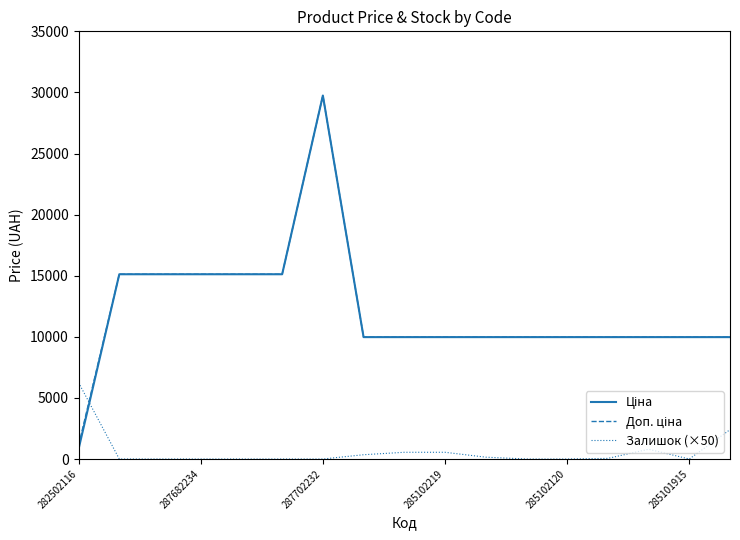

What is the highest value of the Залишок (×50) series?

6250.0